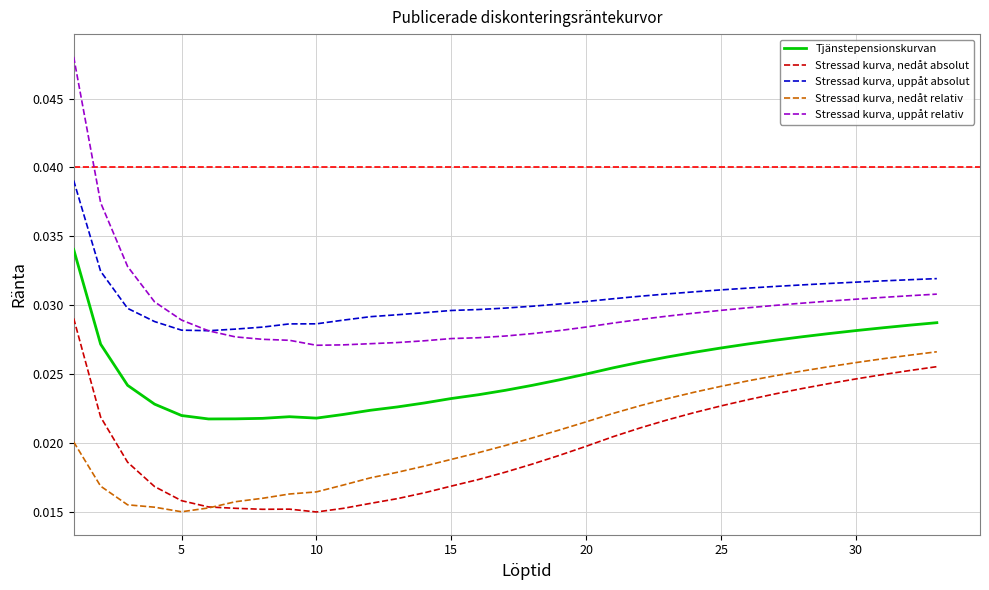

Which series has the widest spread of values?

Stressad kurva, uppåt relativ